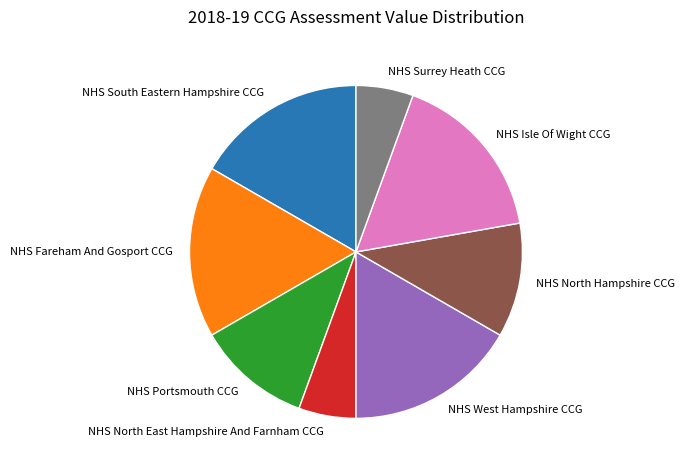

Approximately how many times larger is the value at NHS Portsmouth CCG compared to NHS Fareham And Gosport CCG?

0.7